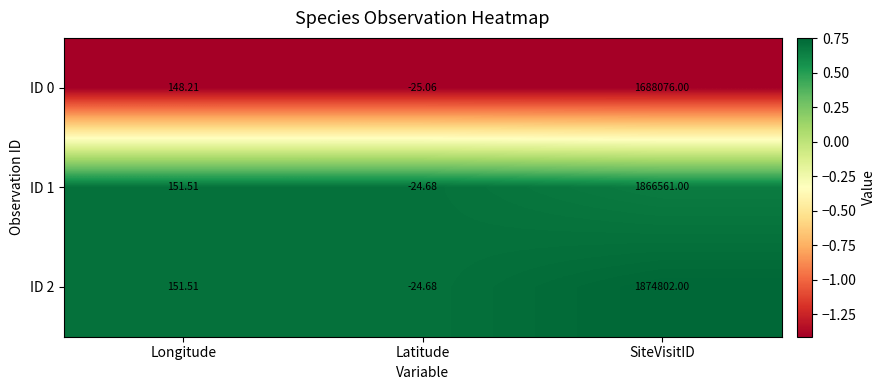

At which label does ID 1 reach its minimum?

Latitude